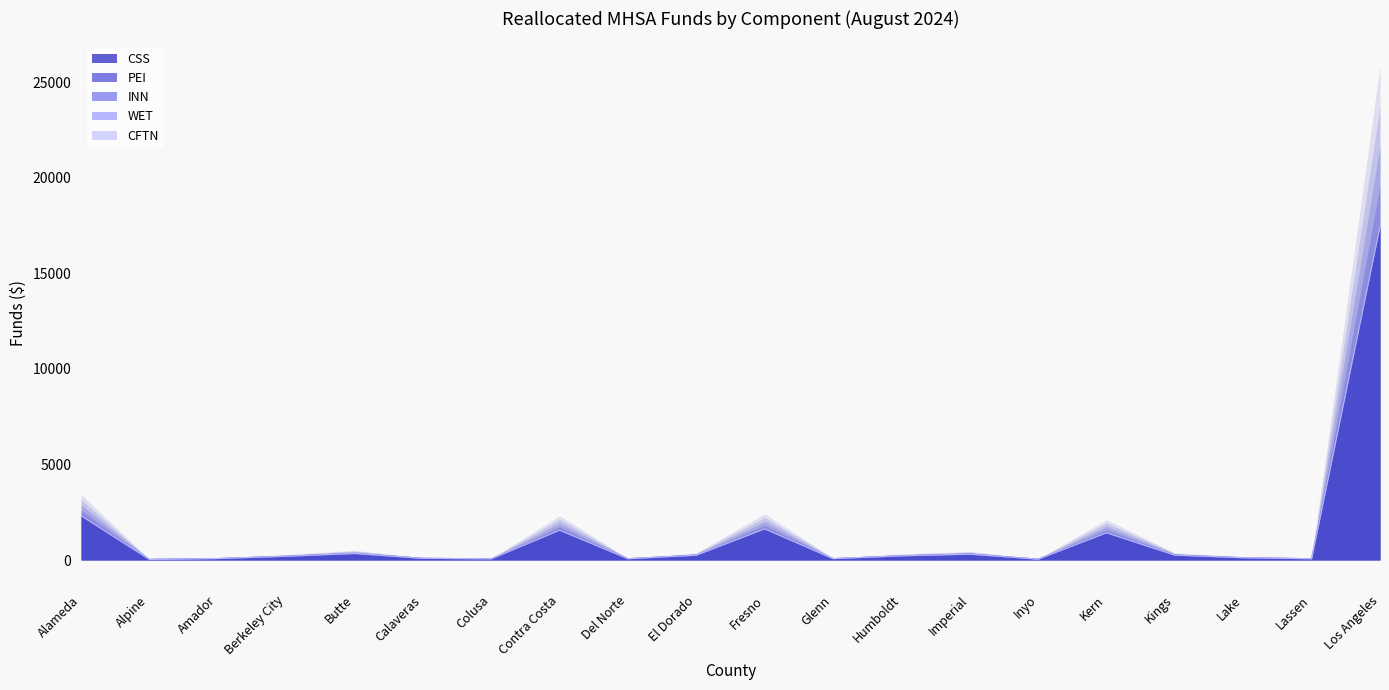

What is the label of the 7th point from the left?

Colusa